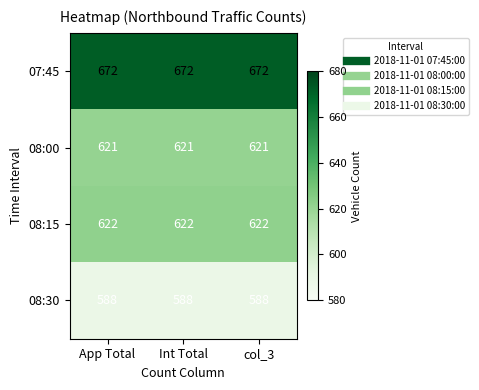

The 08:00 series shows 621 at App Total. True or false?

True